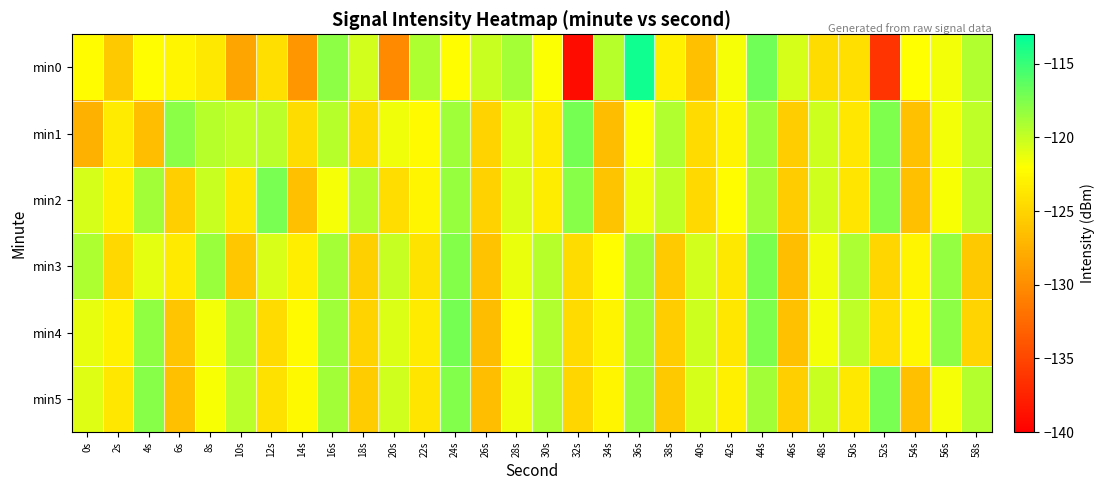

What is the total value across all series at 8s?

-724.9